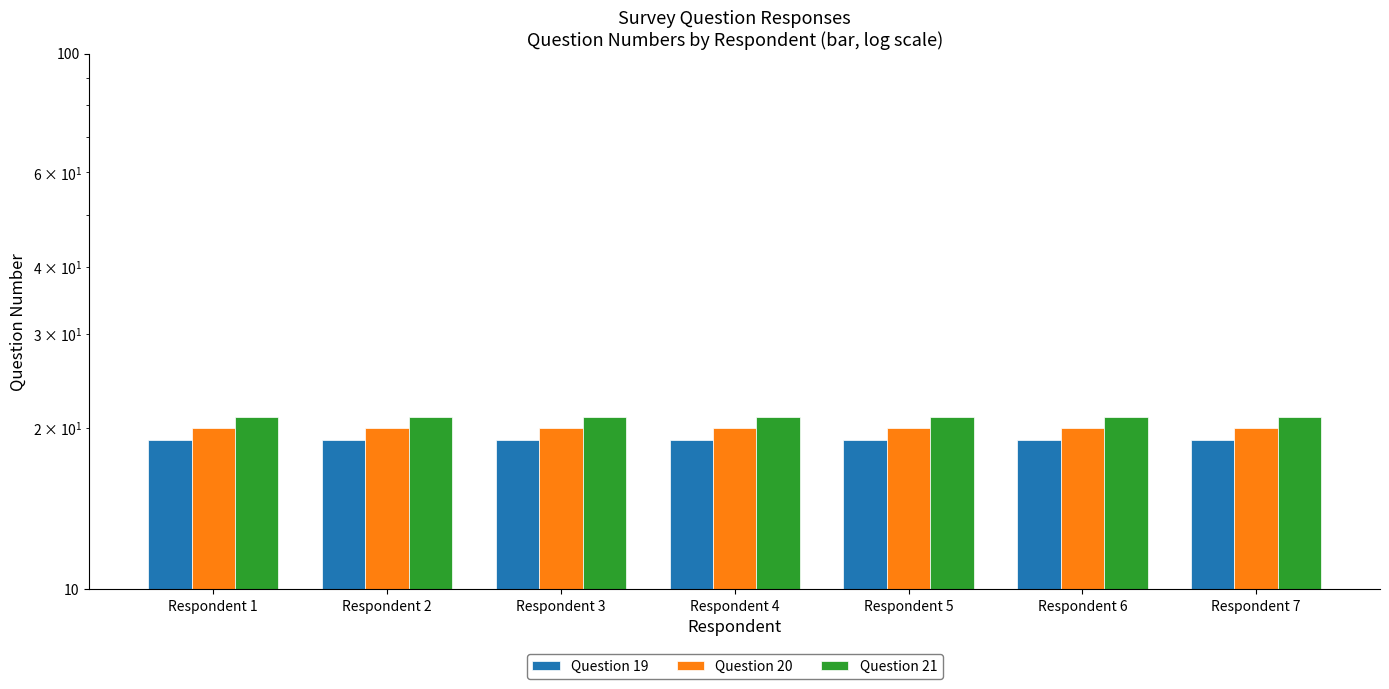

The value of Question 21 at Respondent 6 is 30. True or false?

False